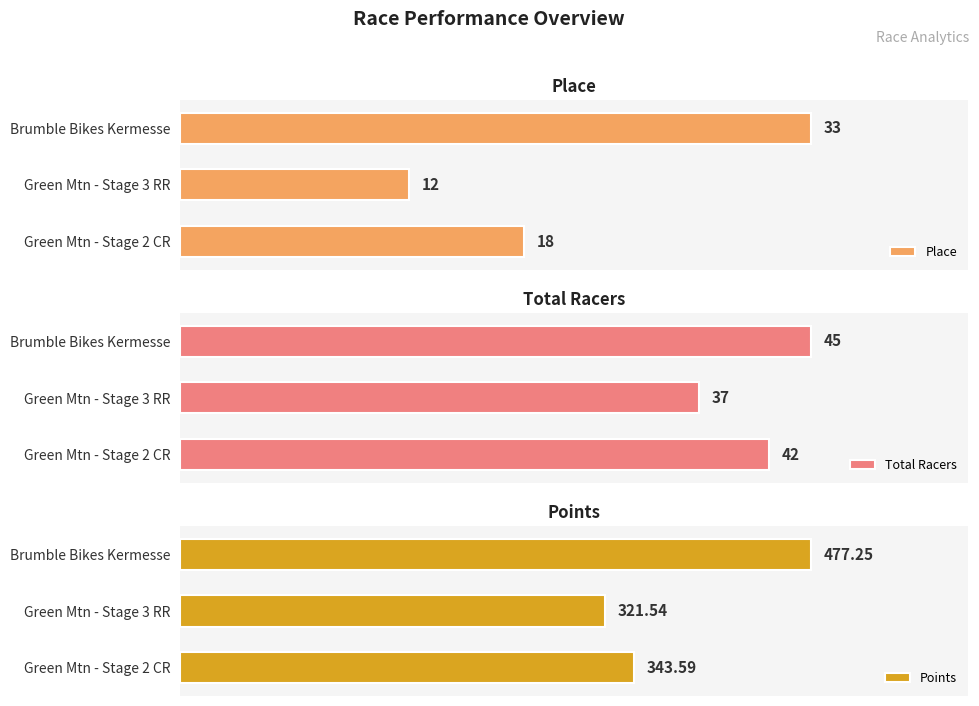

At which label does Total Racers reach its peak?

Brumble Bikes Kermesse